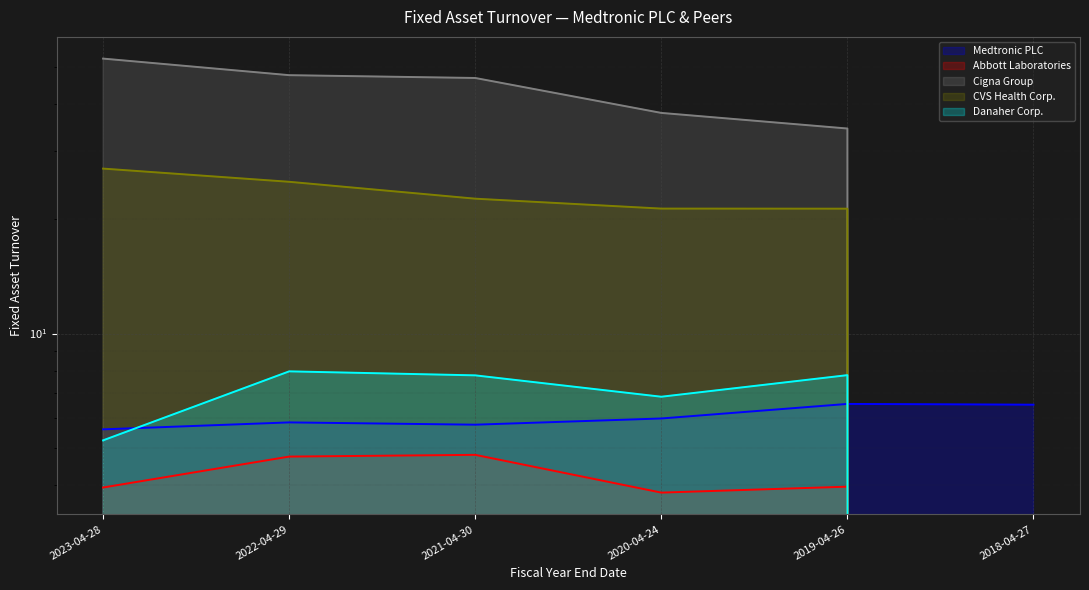

True or false: Cigna Group and CVS Health Corp. cross at least once.

False